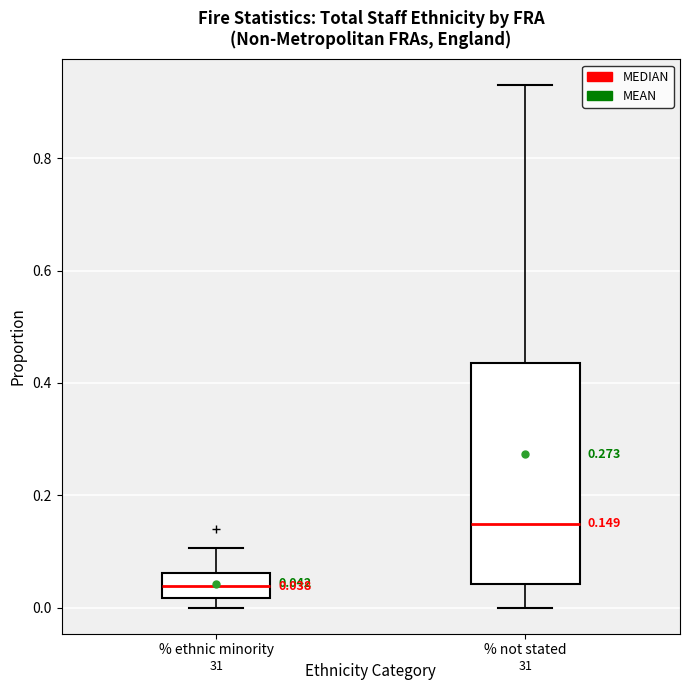

Comparing the boxes themselves (not the whiskers), which one is the tallest?

% not stated